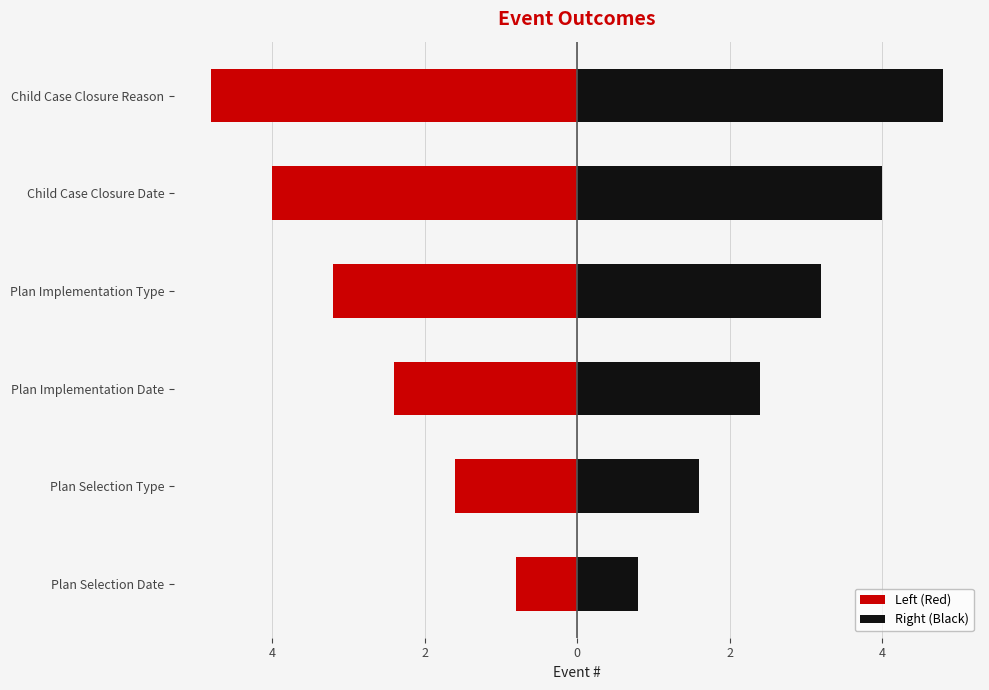

What is the difference between the second highest and minimum values in the Left (Red) series?

3.2